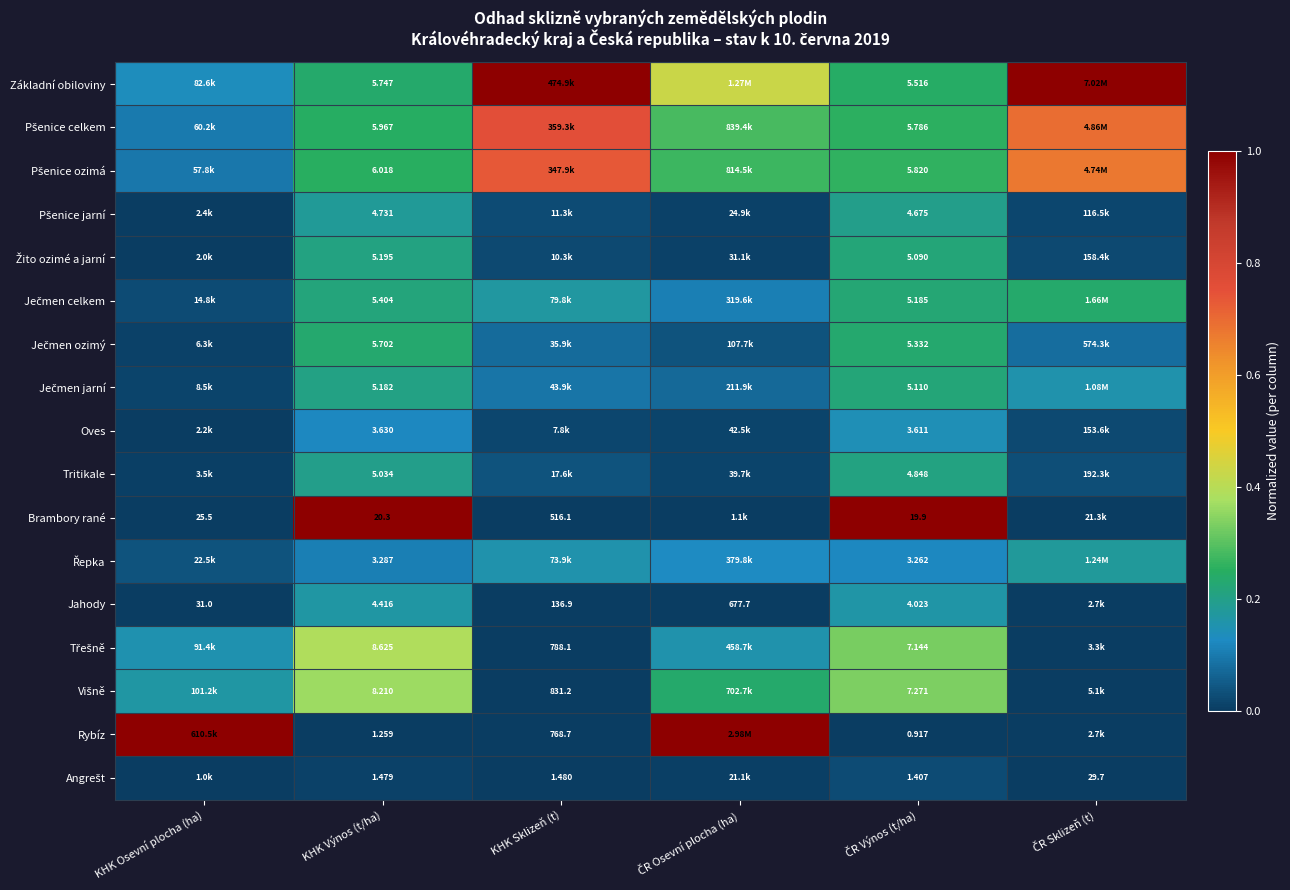

Where is Tritikale nearest to the value 0?

KHK Osevní plocha (ha)